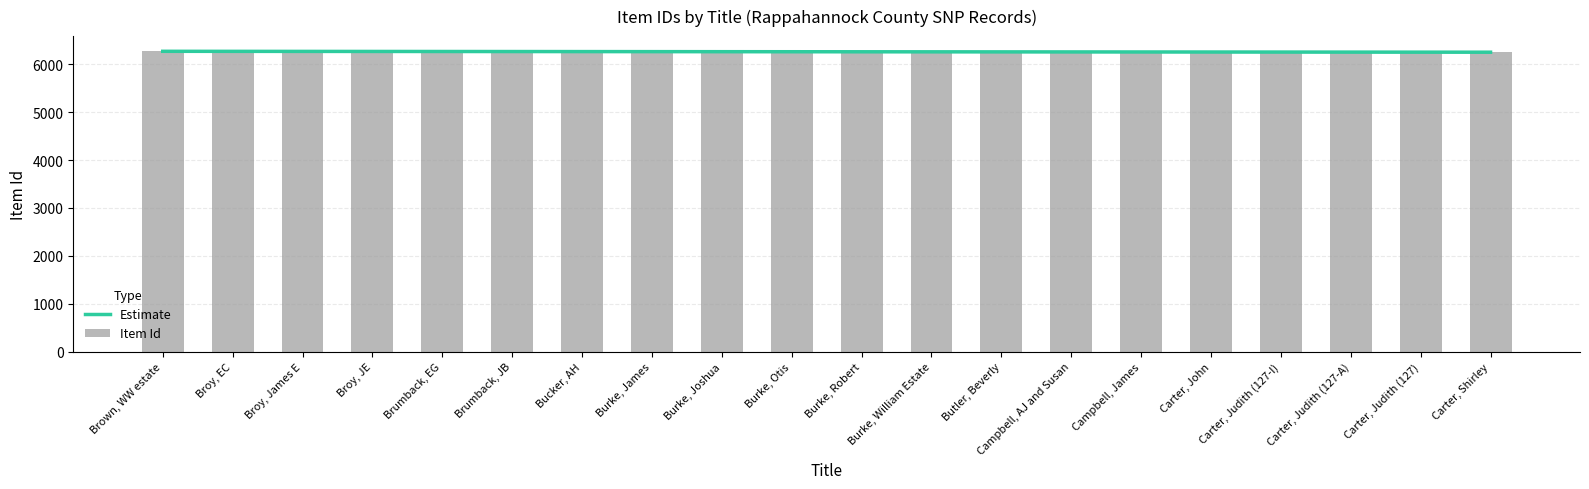

How many bars are there in total?

20